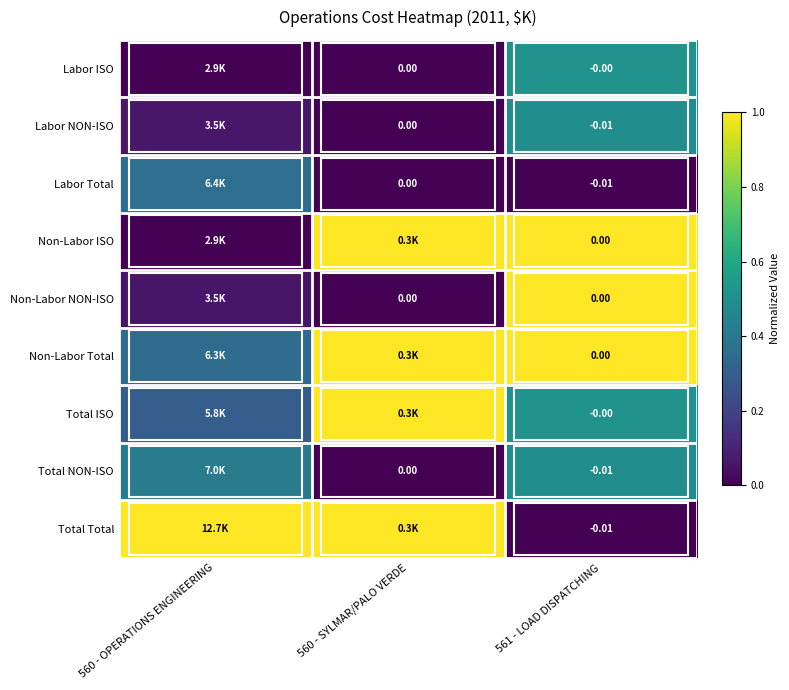

What is the difference between the maximum and minimum values in the Non-Labor Total series?

0.6